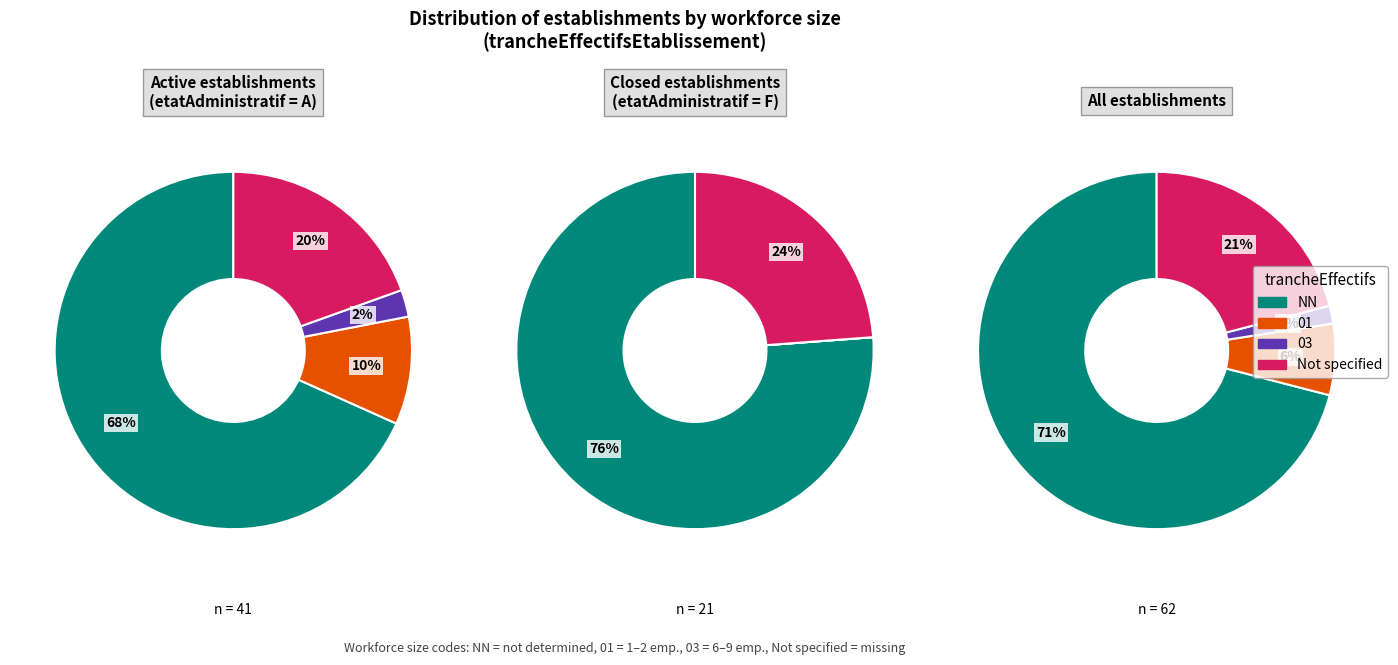

To the nearest percent, what portion does  represent?

20%